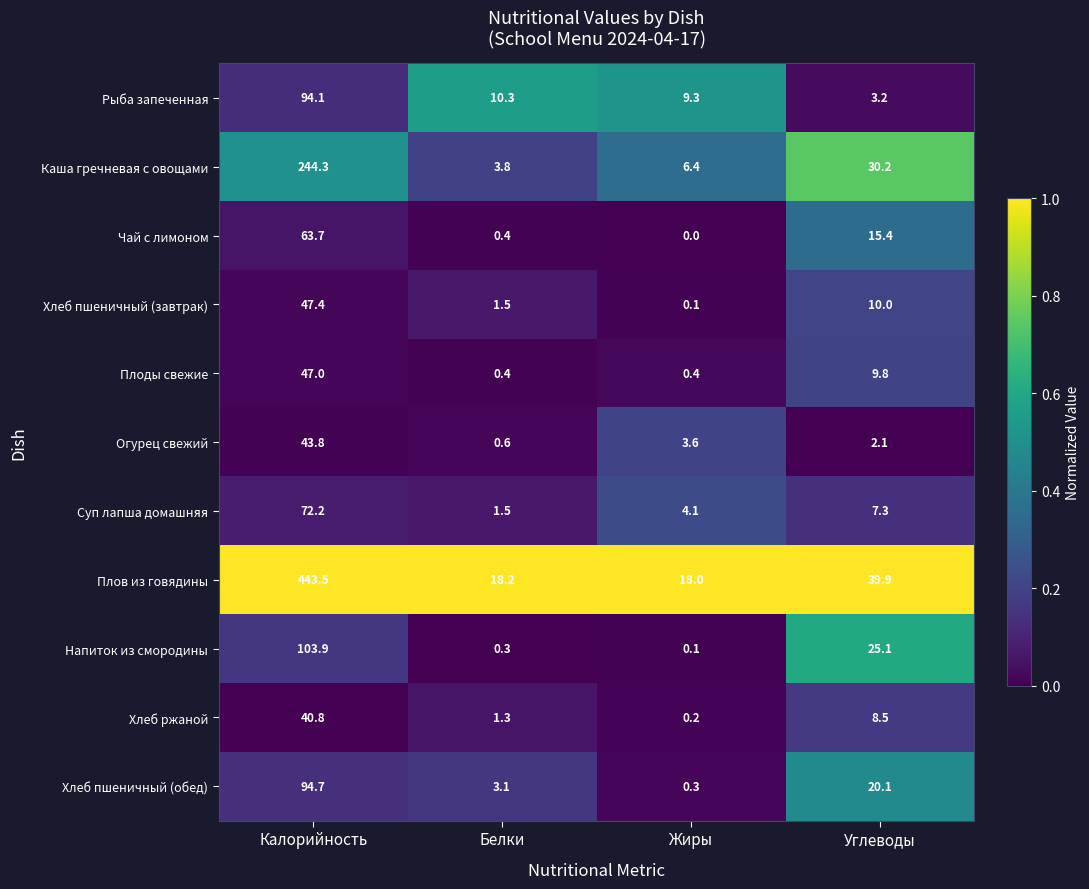

What is the spread (max minus min) of values at Углеводы?

37.8